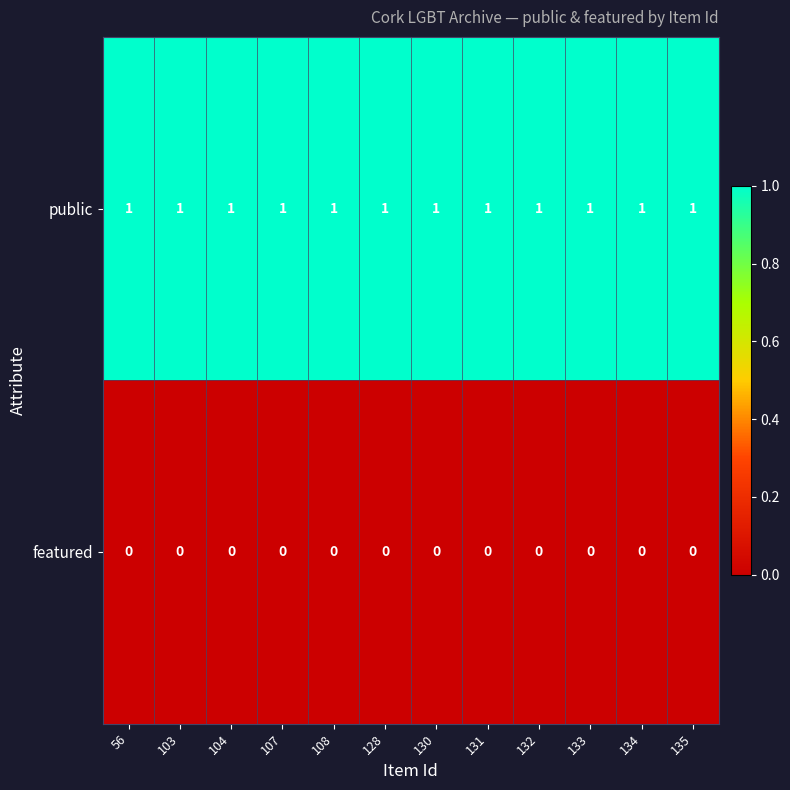

Rank the series by their maximum value, from lowest to highest.

featured, public